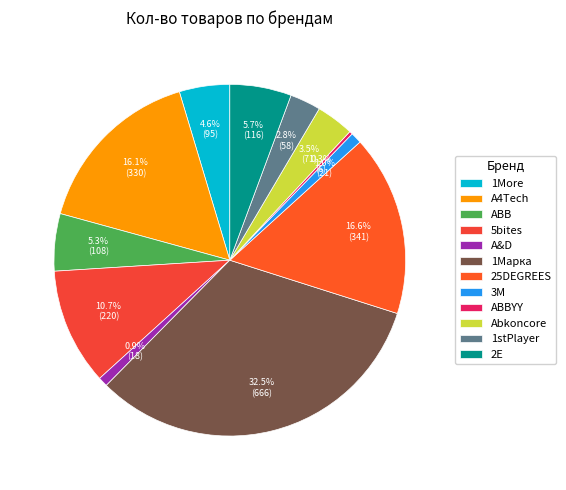

Do 1More and 25DEGREES together represent more than half of the pie?

No